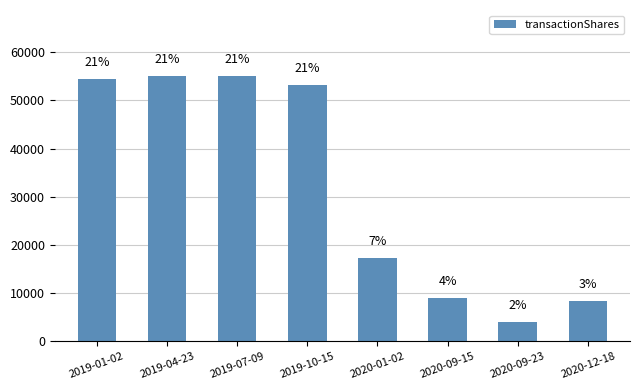

Rank the categories by value from lowest to highest.

2020-09-23, 2020-12-18, 2020-09-15, 2020-01-02, 2019-10-15, 2019-01-02, 2019-04-23, 2019-07-09